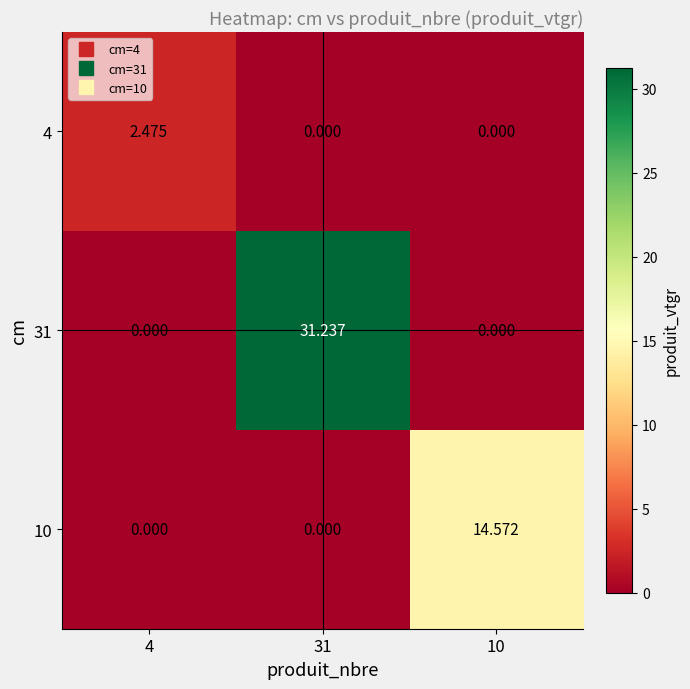

Is the value of 4 at 10 greater than the value of 31 at 31?

No